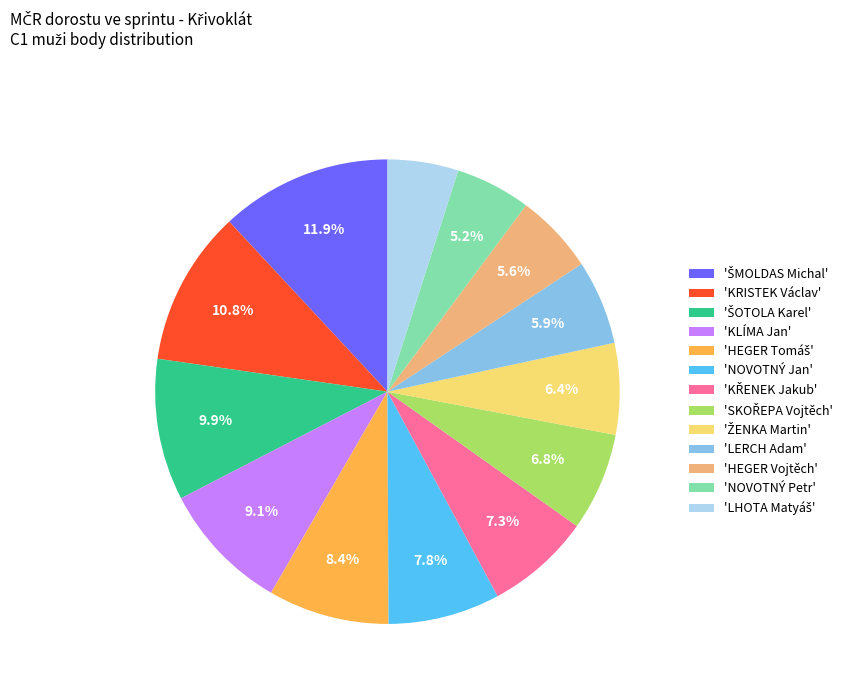

How much of the chart is everything except 'NOVOTNÝ Jan'?

92.2%